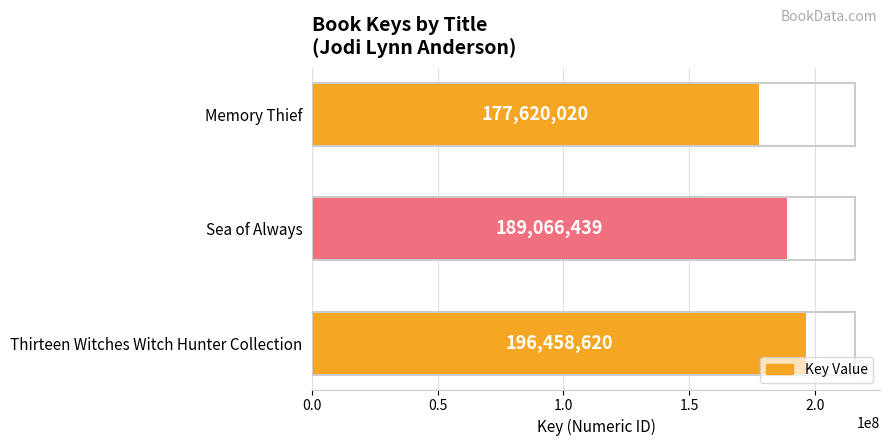

List the labels in order of value, smallest first.

Memory Thief, Sea of Always, Thirteen Witches Witch Hunter Collection